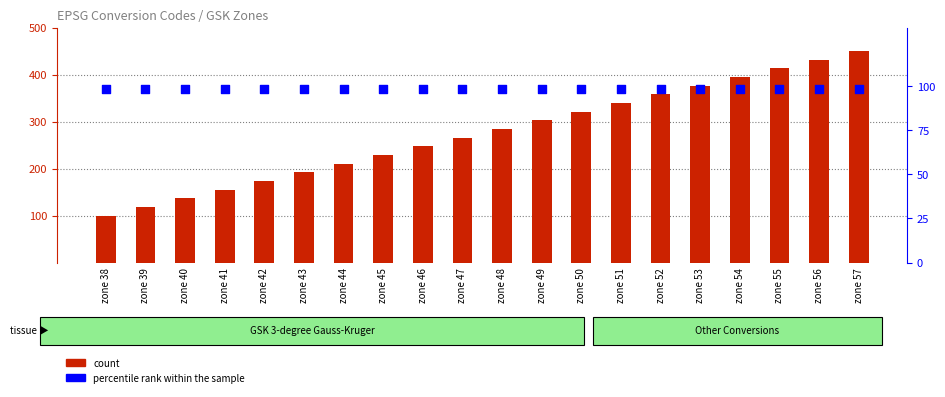

At which category is the sum across all series the highest?

zone 57